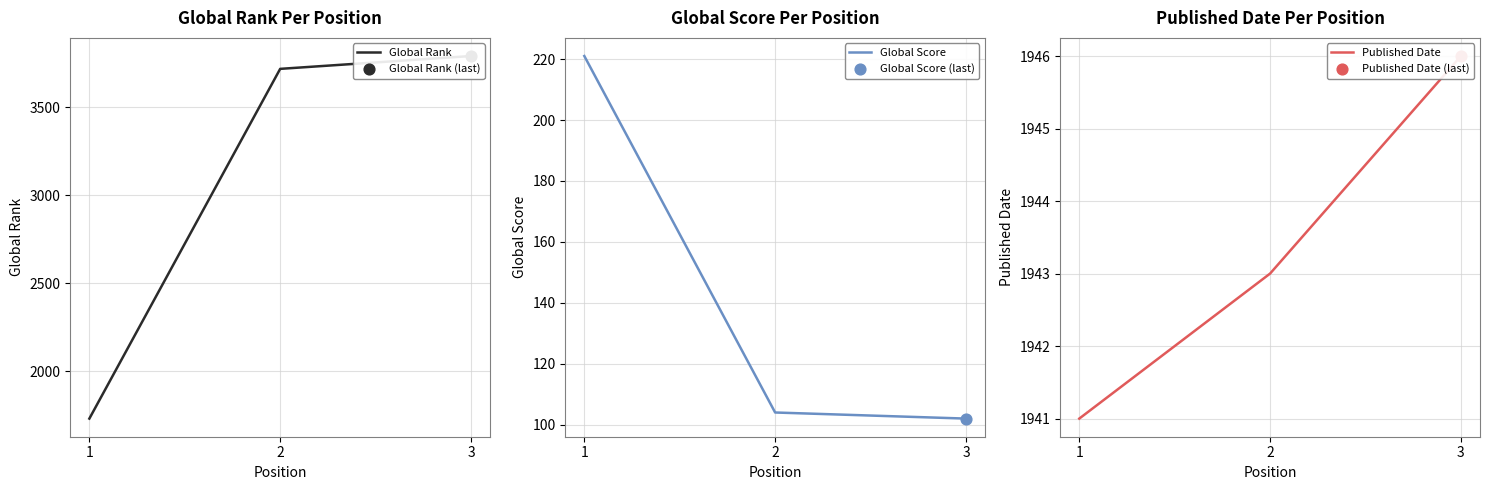

What are all the series names shown in the legend?

Global Rank, Global Score, Published Date